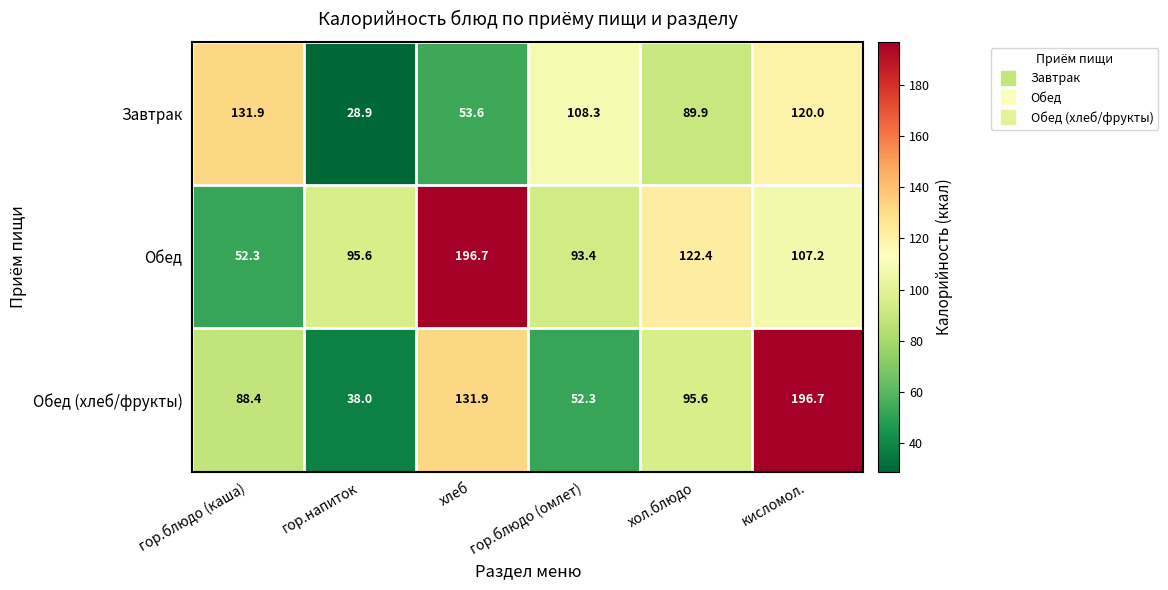

Which series has the largest range (max minus min)?

Обед (хлеб/фрукты)